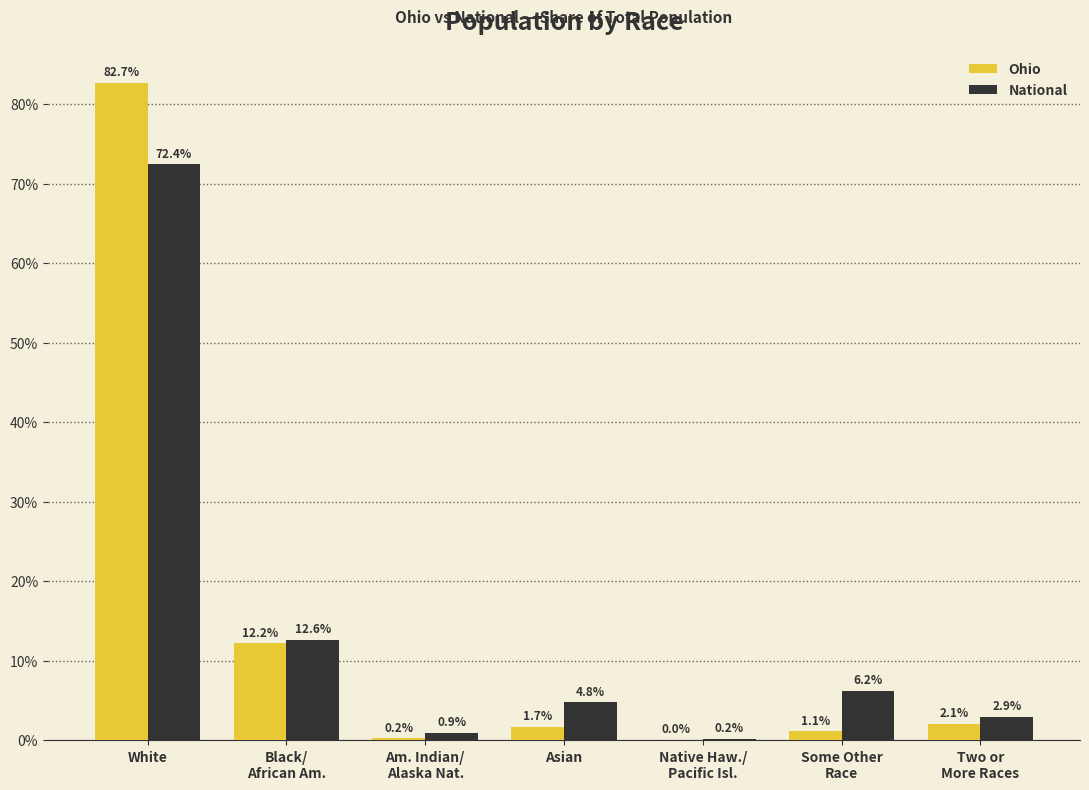

Which series has the widest spread of values?

Ohio